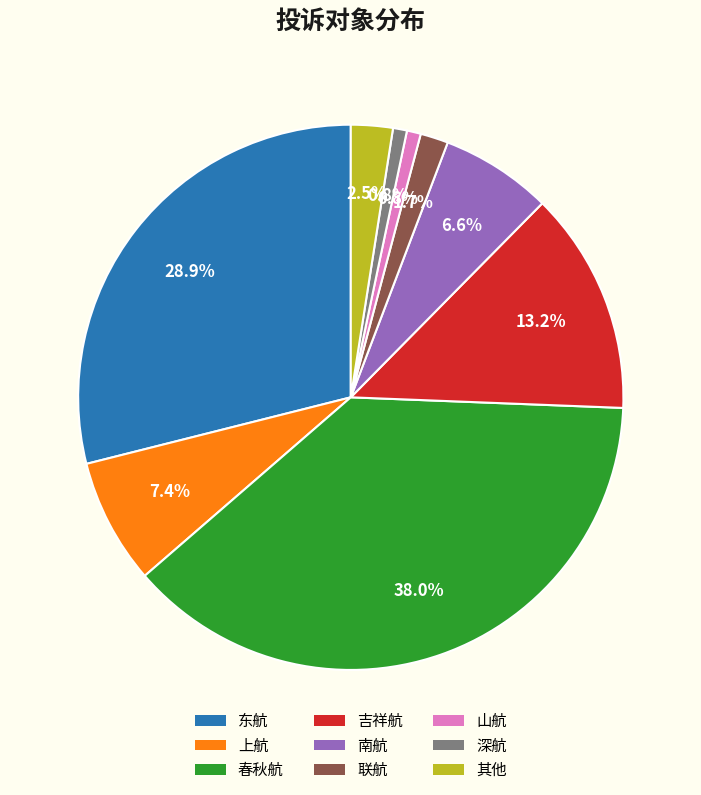

Which has a higher value, 联航 or 东航?

东航